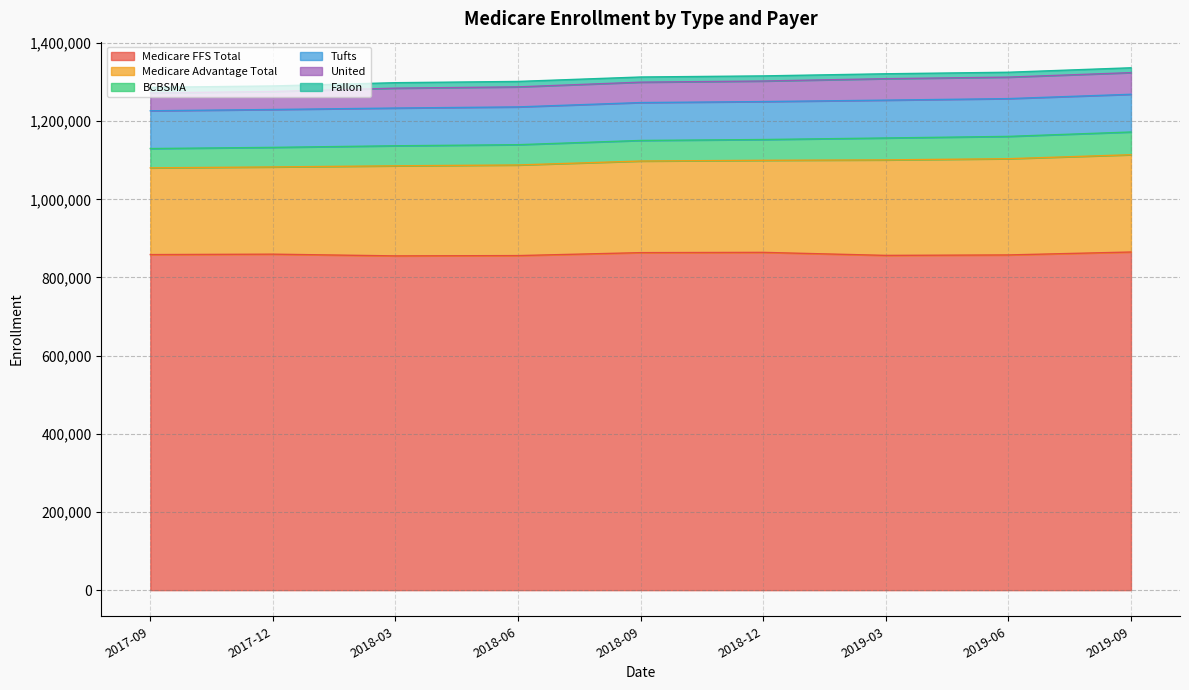

What is the spread (max minus min) of values at 2018-06?

842075